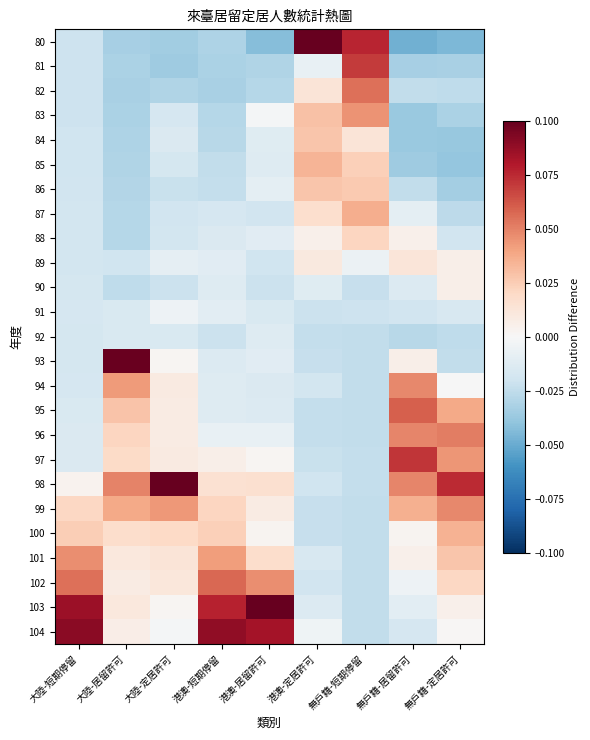

Reading left to right, what are all the values shown in this chart?

80: 大陸-短期停留=-0.0	大陸-居留許可=-0.0	大陸-定居許可=-0.0	港澳-短期停留=-0.0	港澳-居留許可=-0.0	港澳-定居許可=0.1	無戶籍-短期停留=0.1	無戶籍-居留許可=-0.0	無戶籍-定居許可=-0.0
81: 大陸-短期停留=-0.0	大陸-居留許可=-0.0	大陸-定居許可=-0.0	港澳-短期停留=-0.0	港澳-居留許可=-0.0	港澳-定居許可=-0.0	無戶籍-短期停留=0.1	無戶籍-居留許可=-0.0	無戶籍-定居許可=-0.0
82: 大陸-短期停留=-0.0	大陸-居留許可=-0.0	大陸-定居許可=-0.0	港澳-短期停留=-0.0	港澳-居留許可=-0.0	港澳-定居許可=0.0	無戶籍-短期停留=0.1	無戶籍-居留許可=-0.0	無戶籍-定居許可=-0.0
83: 大陸-短期停留=-0.0	大陸-居留許可=-0.0	大陸-定居許可=-0.0	港澳-短期停留=-0.0	港澳-居留許可=-0.0	港澳-定居許可=0.0	無戶籍-短期停留=0.0	無戶籍-居留許可=-0.0	無戶籍-定居許可=-0.0
84: 大陸-短期停留=-0.0	大陸-居留許可=-0.0	大陸-定居許可=-0.0	港澳-短期停留=-0.0	港澳-居留許可=-0.0	港澳-定居許可=0.0	無戶籍-短期停留=0.0	無戶籍-居留許可=-0.0	無戶籍-定居許可=-0.0
85: 大陸-短期停留=-0.0	大陸-居留許可=-0.0	大陸-定居許可=-0.0	港澳-短期停留=-0.0	港澳-居留許可=-0.0	港澳-定居許可=0.0	無戶籍-短期停留=0.0	無戶籍-居留許可=-0.0	無戶籍-定居許可=-0.0
86: 大陸-短期停留=-0.0	大陸-居留許可=-0.0	大陸-定居許可=-0.0	港澳-短期停留=-0.0	港澳-居留許可=-0.0	港澳-定居許可=0.0	無戶籍-短期停留=0.0	無戶籍-居留許可=-0.0	無戶籍-定居許可=-0.0
87: 大陸-短期停留=-0.0	大陸-居留許可=-0.0	大陸-定居許可=-0.0	港澳-短期停留=-0.0	港澳-居留許可=-0.0	港澳-定居許可=0.0	無戶籍-短期停留=0.0	無戶籍-居留許可=-0.0	無戶籍-定居許可=-0.0
88: 大陸-短期停留=-0.0	大陸-居留許可=-0.0	大陸-定居許可=-0.0	港澳-短期停留=-0.0	港澳-居留許可=-0.0	港澳-定居許可=0.0	無戶籍-短期停留=0.0	無戶籍-居留許可=0.0	無戶籍-定居許可=-0.0
89: 大陸-短期停留=-0.0	大陸-居留許可=-0.0	大陸-定居許可=-0.0	港澳-短期停留=-0.0	港澳-居留許可=-0.0	港澳-定居許可=0.0	無戶籍-短期停留=-0.0	無戶籍-居留許可=0.0	無戶籍-定居許可=0.0
90: 大陸-短期停留=-0.0	大陸-居留許可=-0.0	大陸-定居許可=-0.0	港澳-短期停留=-0.0	港澳-居留許可=-0.0	港澳-定居許可=-0.0	無戶籍-短期停留=-0.0	無戶籍-居留許可=-0.0	無戶籍-定居許可=0.0
91: 大陸-短期停留=-0.0	大陸-居留許可=-0.0	大陸-定居許可=-0.0	港澳-短期停留=-0.0	港澳-居留許可=-0.0	港澳-定居許可=-0.0	無戶籍-短期停留=-0.0	無戶籍-居留許可=-0.0	無戶籍-定居許可=-0.0
92: 大陸-短期停留=-0.0	大陸-居留許可=-0.0	大陸-定居許可=-0.0	港澳-短期停留=-0.0	港澳-居留許可=-0.0	港澳-定居許可=-0.0	無戶籍-短期停留=-0.0	無戶籍-居留許可=-0.0	無戶籍-定居許可=-0.0
93: 大陸-短期停留=-0.0	大陸-居留許可=0.1	大陸-定居許可=0.0	港澳-短期停留=-0.0	港澳-居留許可=-0.0	港澳-定居許可=-0.0	無戶籍-短期停留=-0.0	無戶籍-居留許可=0.0	無戶籍-定居許可=-0.0
94: 大陸-短期停留=-0.0	大陸-居留許可=0.0	大陸-定居許可=0.0	港澳-短期停留=-0.0	港澳-居留許可=-0.0	港澳-定居許可=-0.0	無戶籍-短期停留=-0.0	無戶籍-居留許可=0.0	無戶籍-定居許可=-0.0
95: 大陸-短期停留=-0.0	大陸-居留許可=0.0	大陸-定居許可=0.0	港澳-短期停留=-0.0	港澳-居留許可=-0.0	港澳-定居許可=-0.0	無戶籍-短期停留=-0.0	無戶籍-居留許可=0.1	無戶籍-定居許可=0.0
96: 大陸-短期停留=-0.0	大陸-居留許可=0.0	大陸-定居許可=0.0	港澳-短期停留=-0.0	港澳-居留許可=-0.0	港澳-定居許可=-0.0	無戶籍-短期停留=-0.0	無戶籍-居留許可=0.0	無戶籍-定居許可=0.1
97: 大陸-短期停留=-0.0	大陸-居留許可=0.0	大陸-定居許可=0.0	港澳-短期停留=0.0	港澳-居留許可=0.0	港澳-定居許可=-0.0	無戶籍-短期停留=-0.0	無戶籍-居留許可=0.1	無戶籍-定居許可=0.0
98: 大陸-短期停留=0.0	大陸-居留許可=0.0	大陸-定居許可=0.1	港澳-短期停留=0.0	港澳-居留許可=0.0	港澳-定居許可=-0.0	無戶籍-短期停留=-0.0	無戶籍-居留許可=0.0	無戶籍-定居許可=0.1
99: 大陸-短期停留=0.0	大陸-居留許可=0.0	大陸-定居許可=0.0	港澳-短期停留=0.0	港澳-居留許可=0.0	港澳-定居許可=-0.0	無戶籍-短期停留=-0.0	無戶籍-居留許可=0.0	無戶籍-定居許可=0.0
100: 大陸-短期停留=0.0	大陸-居留許可=0.0	大陸-定居許可=0.0	港澳-短期停留=0.0	港澳-居留許可=0.0	港澳-定居許可=-0.0	無戶籍-短期停留=-0.0	無戶籍-居留許可=0.0	無戶籍-定居許可=0.0
101: 大陸-短期停留=0.0	大陸-居留許可=0.0	大陸-定居許可=0.0	港澳-短期停留=0.0	港澳-居留許可=0.0	港澳-定居許可=-0.0	無戶籍-短期停留=-0.0	無戶籍-居留許可=0.0	無戶籍-定居許可=0.0
102: 大陸-短期停留=0.1	大陸-居留許可=0.0	大陸-定居許可=0.0	港澳-短期停留=0.1	港澳-居留許可=0.0	港澳-定居許可=-0.0	無戶籍-短期停留=-0.0	無戶籍-居留許可=-0.0	無戶籍-定居許可=0.0
103: 大陸-短期停留=0.1	大陸-居留許可=0.0	大陸-定居許可=0.0	港澳-短期停留=0.1	港澳-居留許可=0.1	港澳-定居許可=-0.0	無戶籍-短期停留=-0.0	無戶籍-居留許可=-0.0	無戶籍-定居許可=0.0
104: 大陸-短期停留=0.1	大陸-居留許可=0.0	大陸-定居許可=-0.0	港澳-短期停留=0.1	港澳-居留許可=0.1	港澳-定居許可=-0.0	無戶籍-短期停留=-0.0	無戶籍-居留許可=-0.0	無戶籍-定居許可=0.0